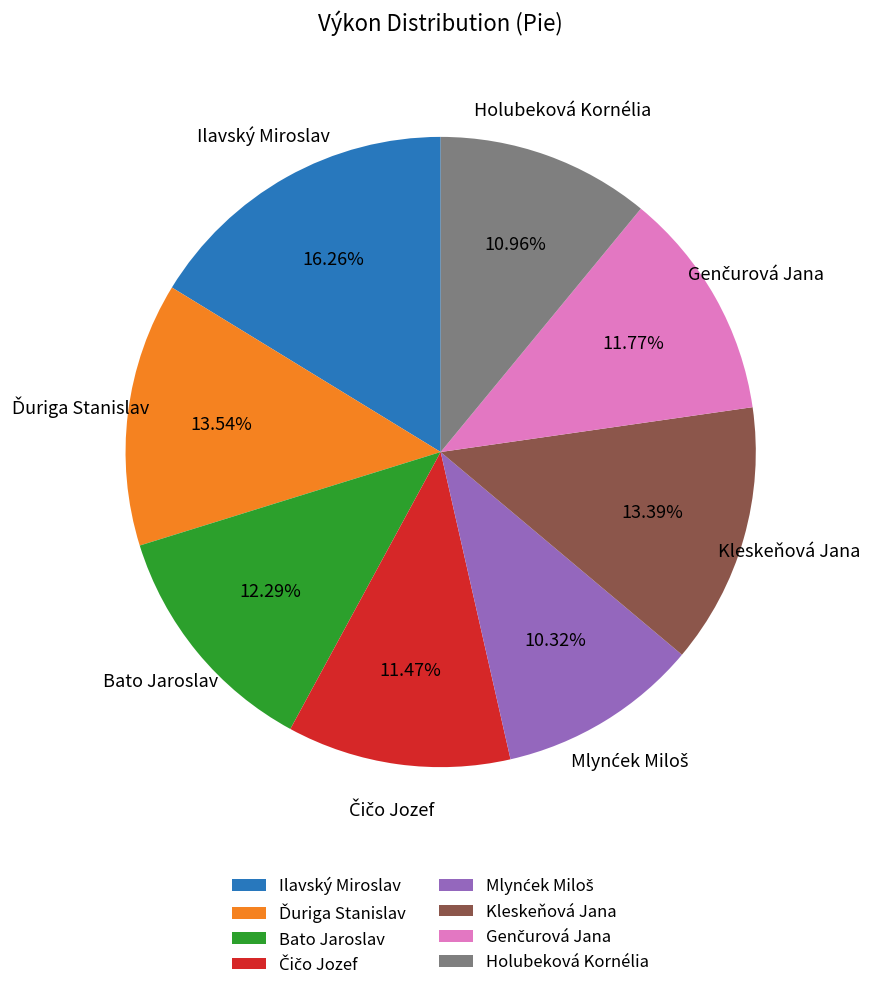

Which category has the biggest portion of the pie?

Ilavský Miroslav